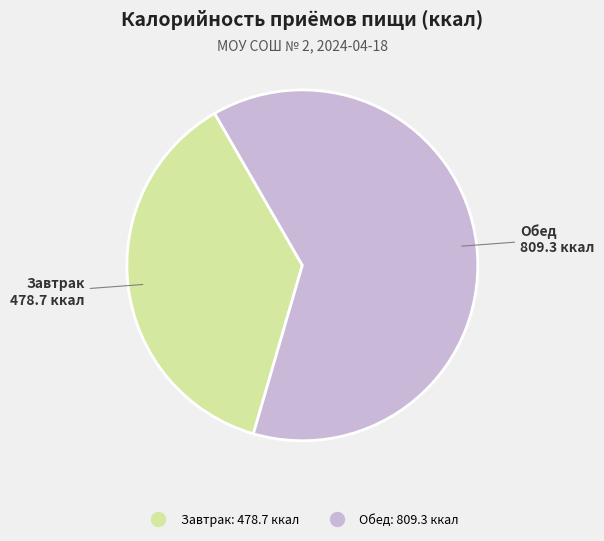

Approximately how many times larger is the value at Обед compared to Завтрак?

1.7